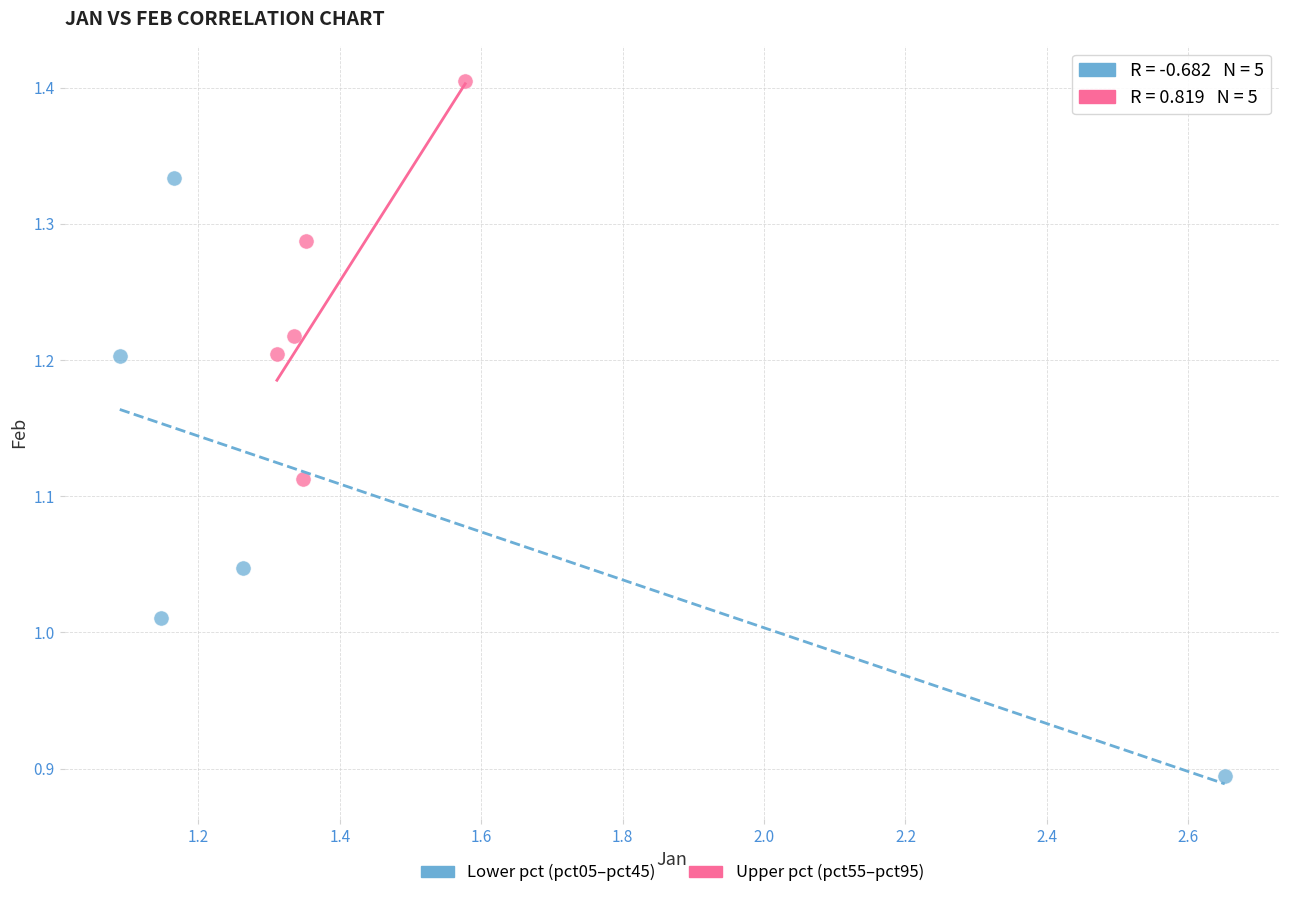

Which series contains the lowest Y value?

Lower pct (pct05–pct45)